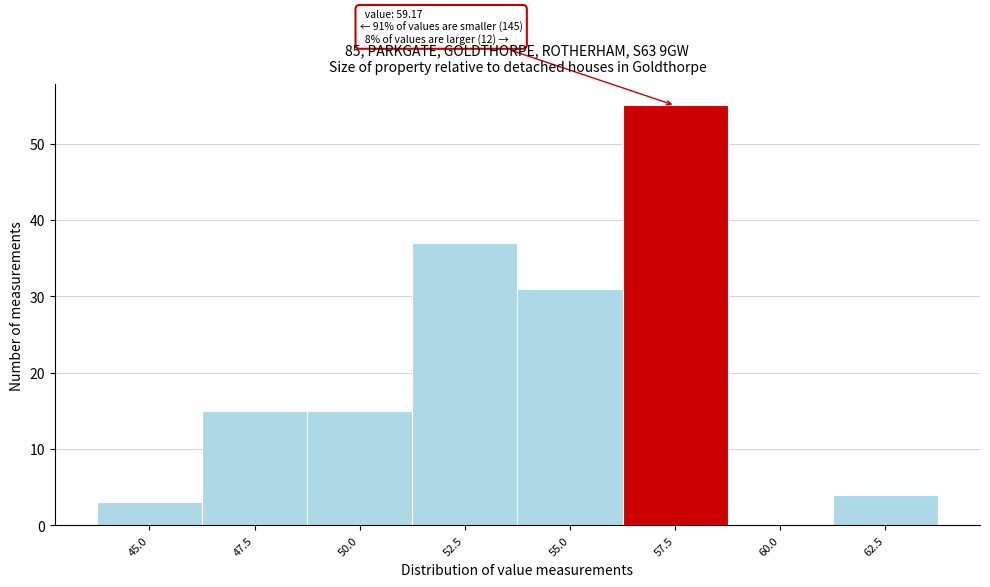

Reading left to right, transcribe all the data shown in this chart.

45.0=3	47.5=15	50.0=15	52.5=37	55.0=31	57.5=55	60.0=0	62.5=4